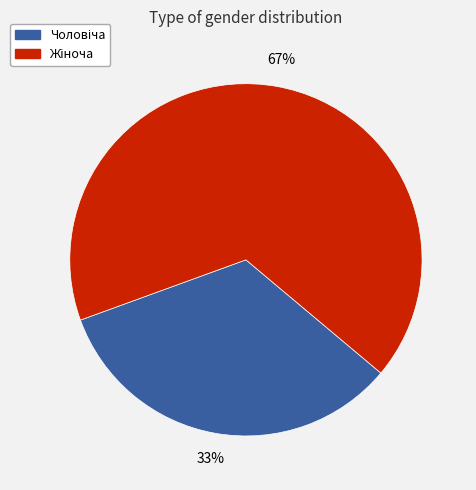

How many slices are in this pie chart?

2